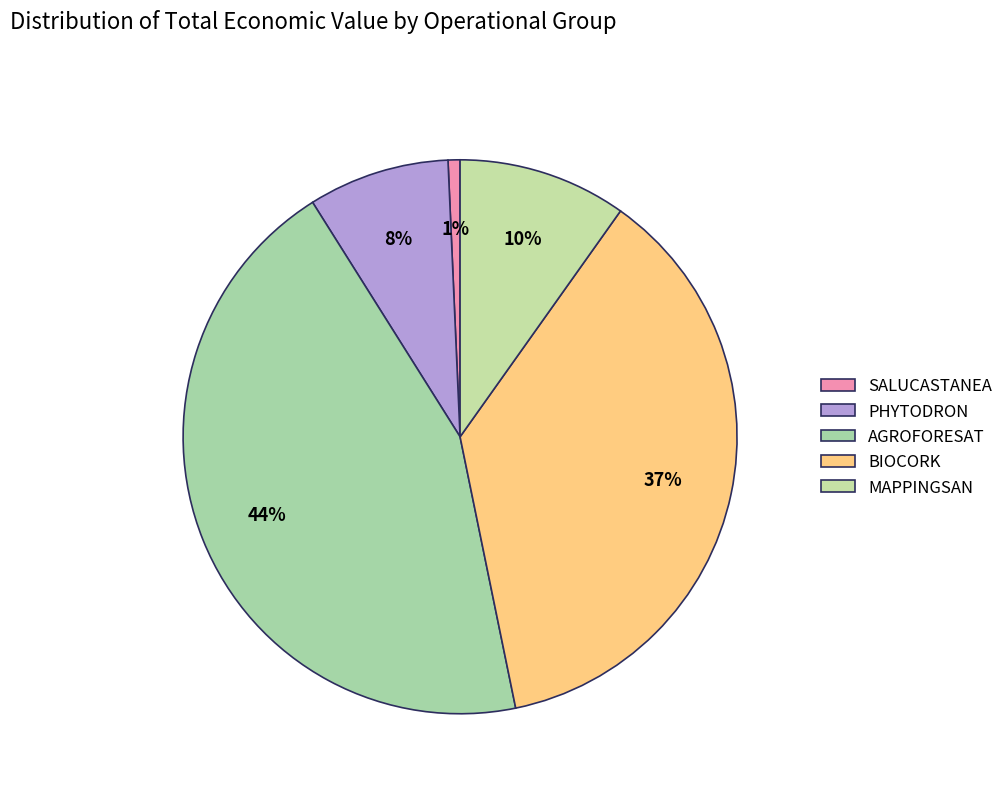

What is the largest slice in the pie chart?

AGROFORESAT